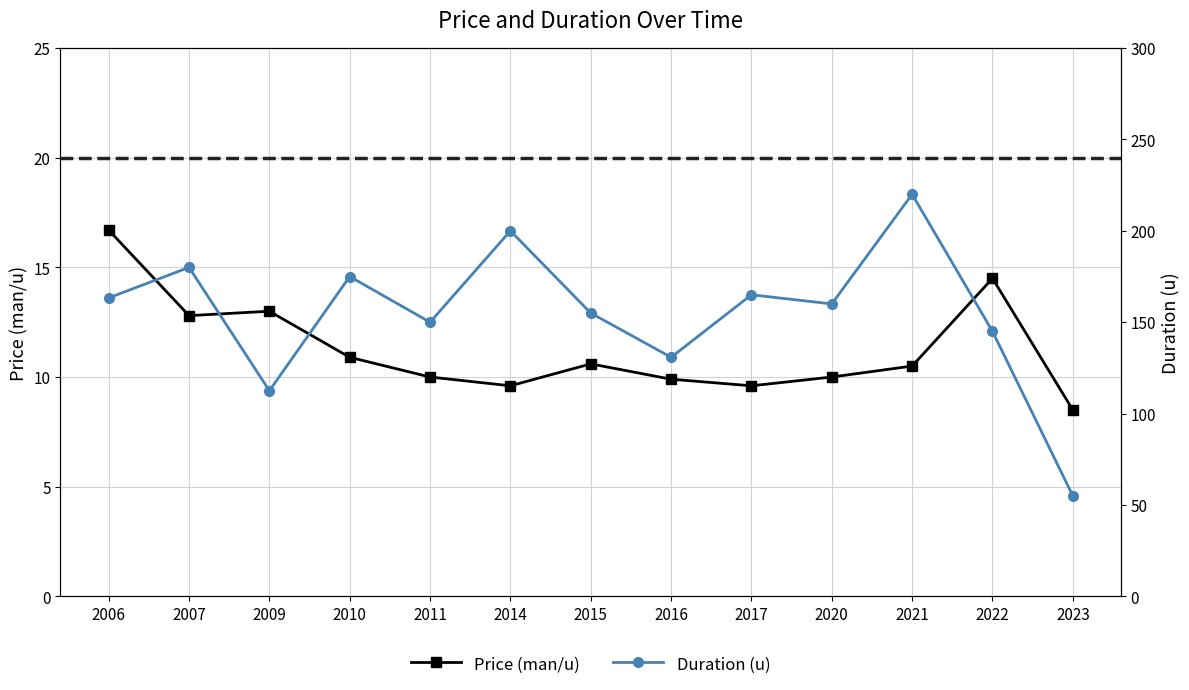

At which label does Duration (u) first exceed 160?

2006